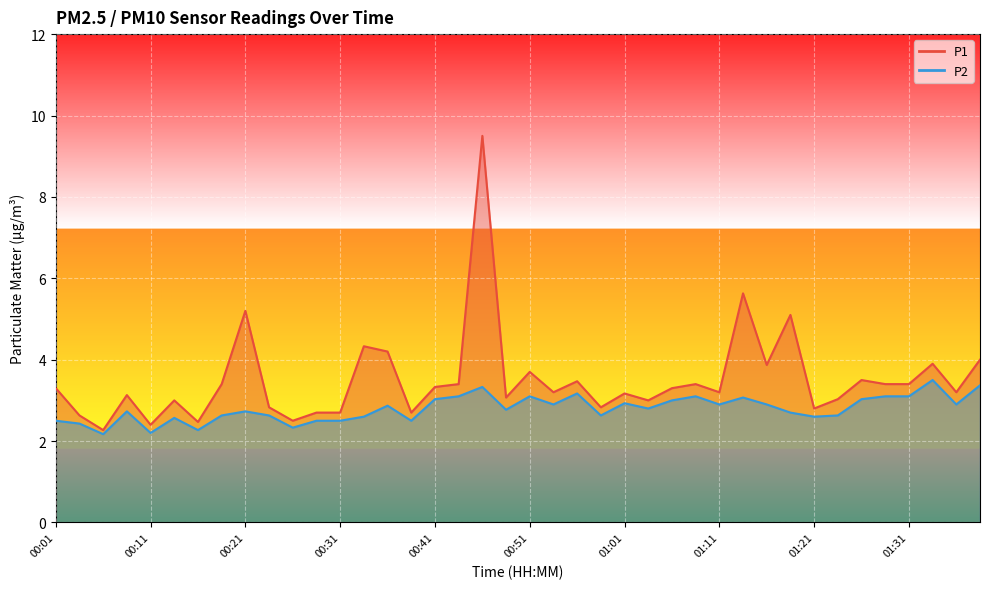

True or false: P2 and P1 intersect in this chart.

False